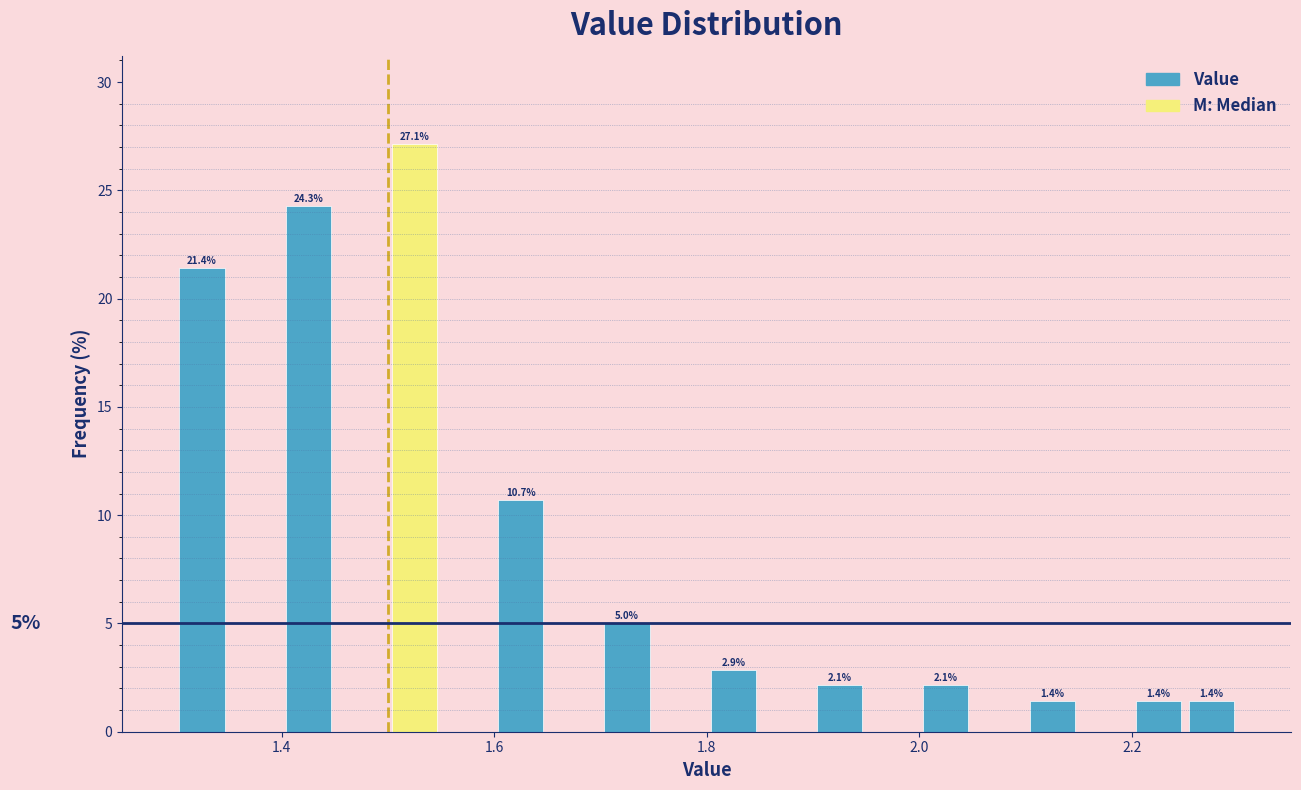

Around what value on the x-axis is the tallest bar? Give the approximate position of its centre, as read against the axis.

1.52